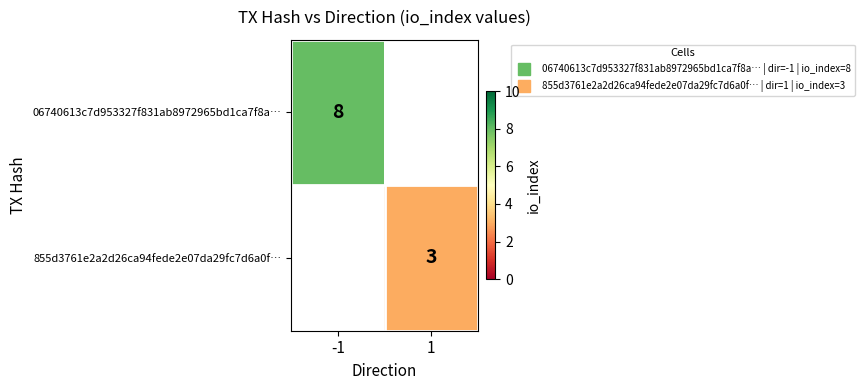

Is the value of 855d3761e2a2d26ca94fede2e07da29fc7d6a0f… at 1 greater than the value of 06740613c7d953327f831ab8972965bd1ca7f8a… at -1?

No